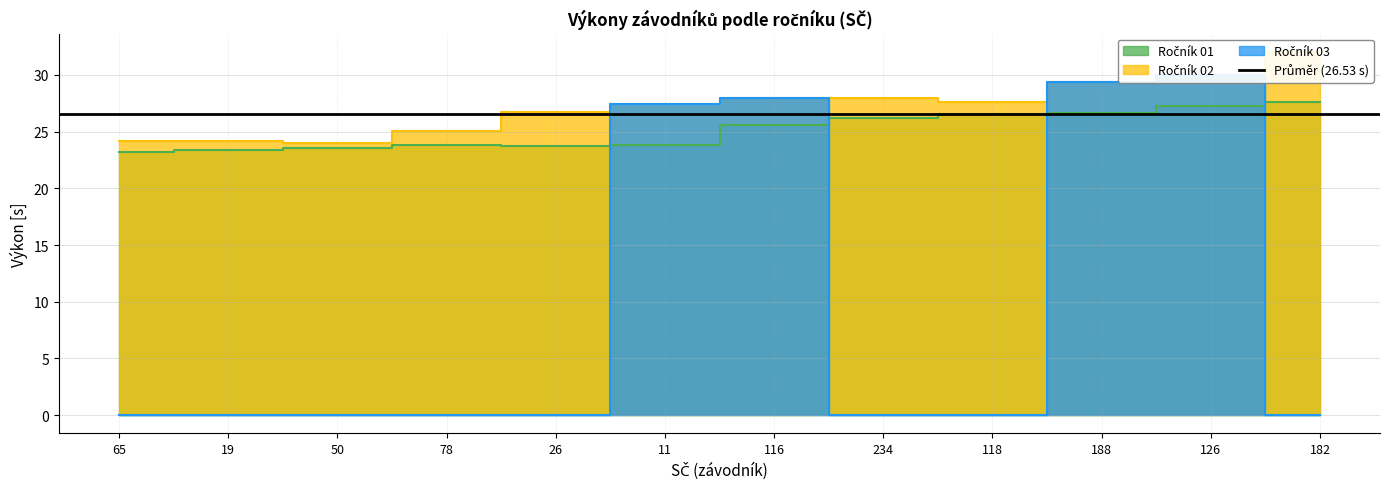

How many positive values does the Ročník 03 series have?

4